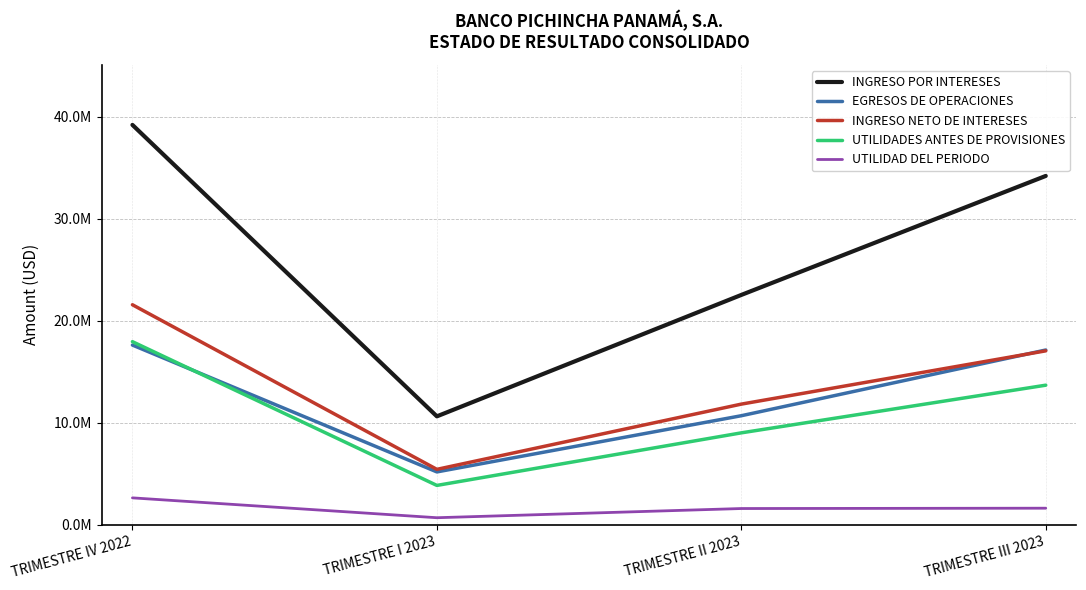

Which series changed the most between TRIMESTRE I 2023 and TRIMESTRE II 2023?

INGRESO POR INTERESES